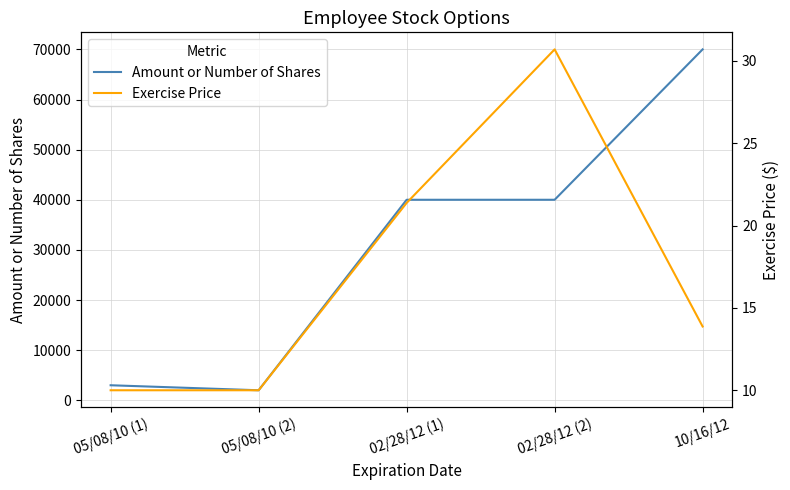

True or false: Exercise Price and Amount or Number of Shares cross at least once.

False